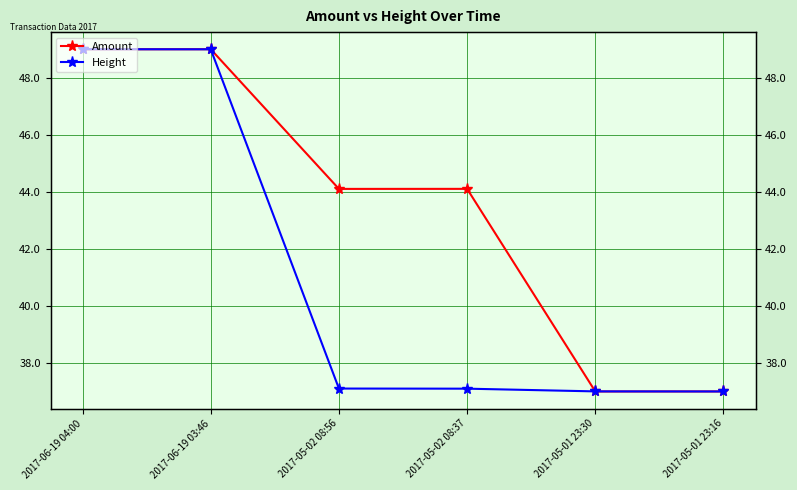

Is this an area chart (filled region under the line)?

No